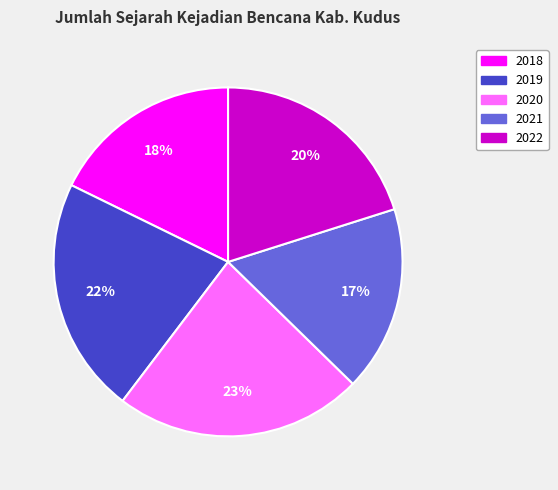

To the nearest percent, what is the difference between the 2018 and 2021 slice percentages?

1%